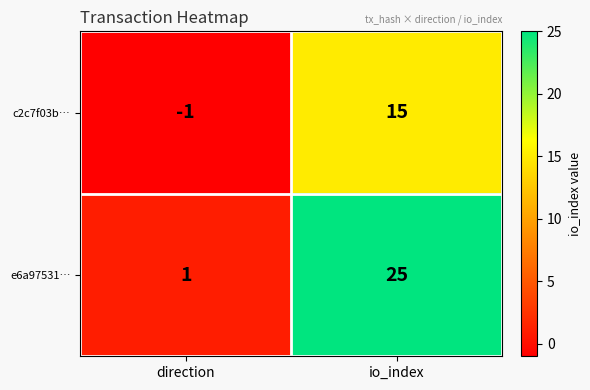

At which category does the chart reach its minimum across all series?

direction